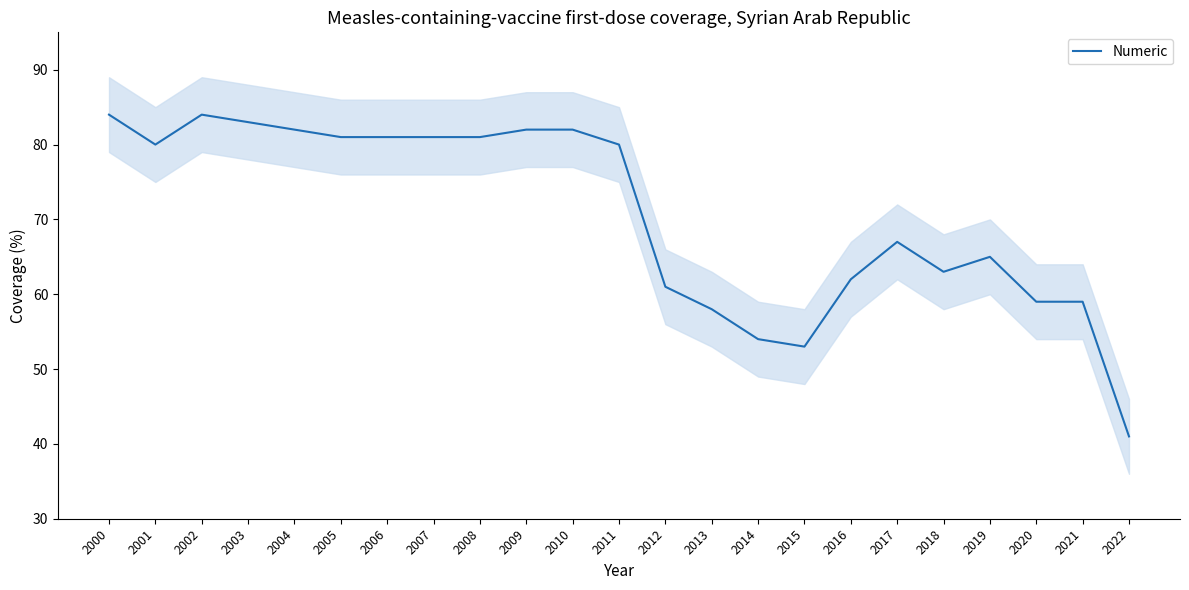

How many points are lower than both their immediate neighbors (excluding endpoints)?

3